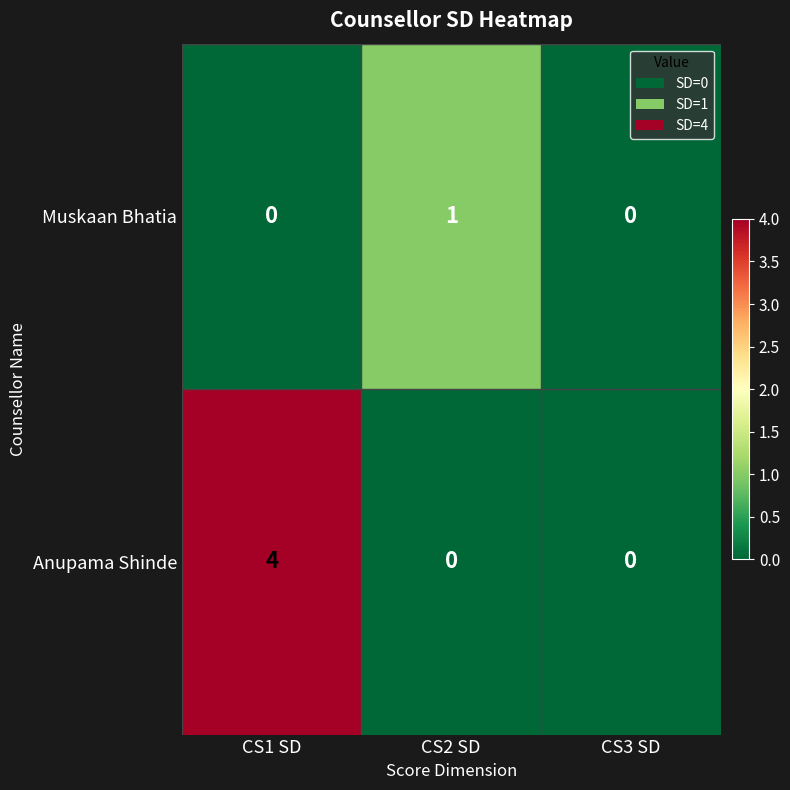

Reading left to right, transcribe all the data shown in this chart.

Muskaan Bhatia: 0	1	0
Anupama Shinde: 4	0	0